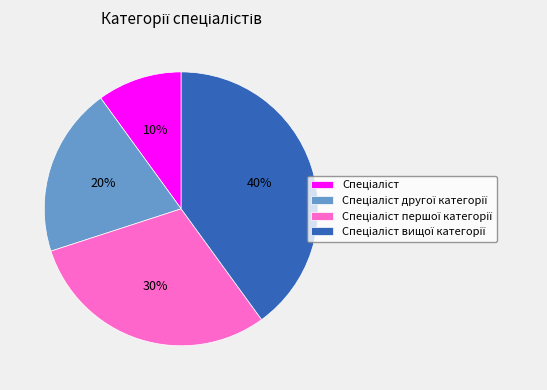

To the nearest percent, what is the difference between the largest and smallest slice percentages?

30%